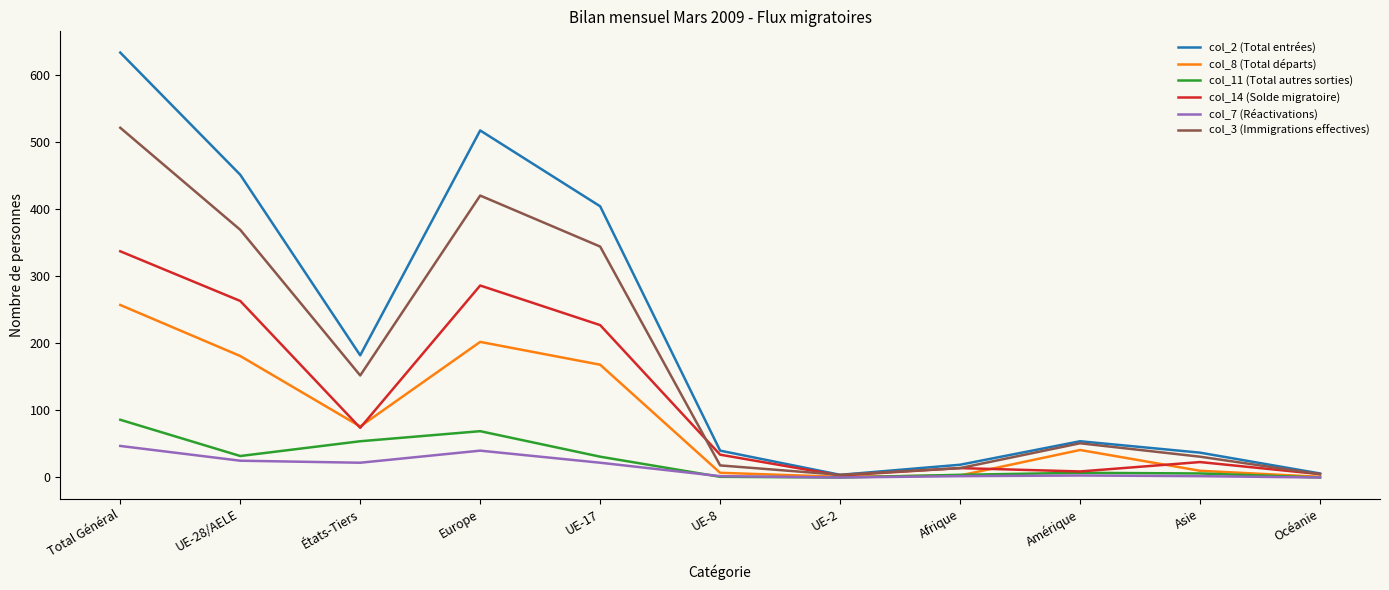

At which category is the sum across all series the highest?

Total Général